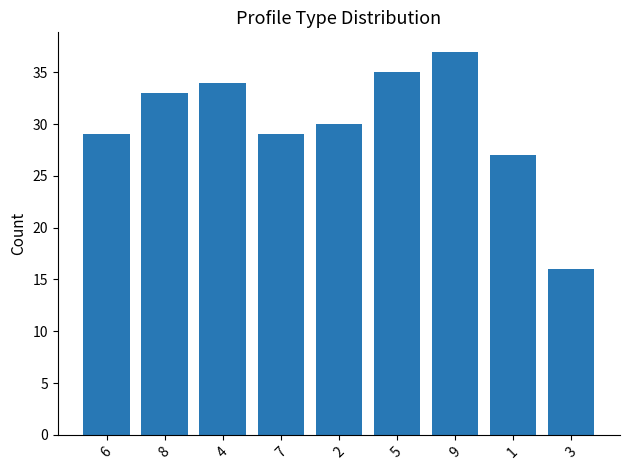

Between 5 and 1, which is larger?

5